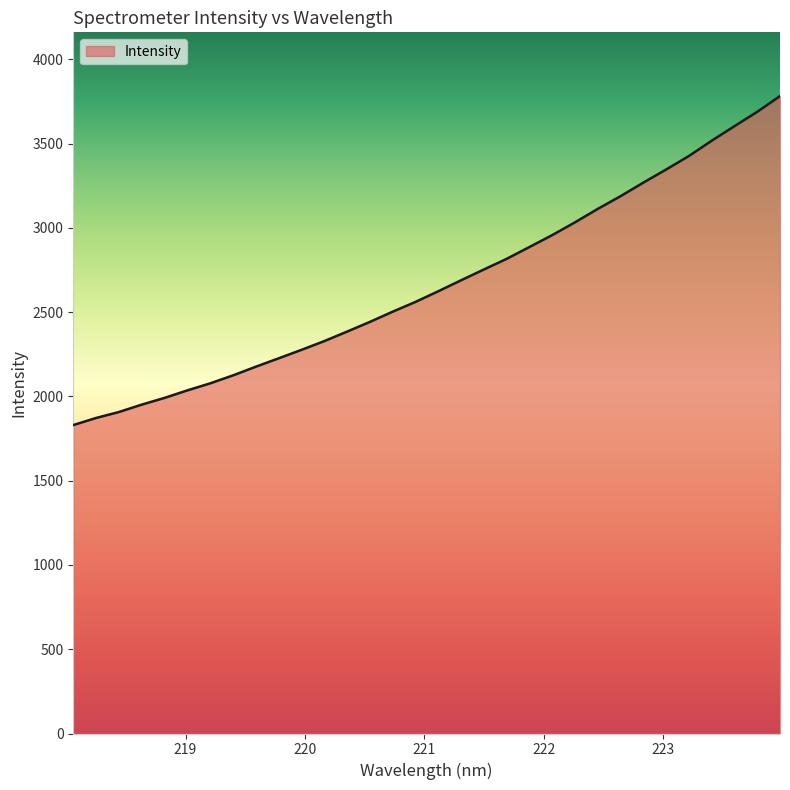

What is the difference between the maximum and minimum values?

1952.1